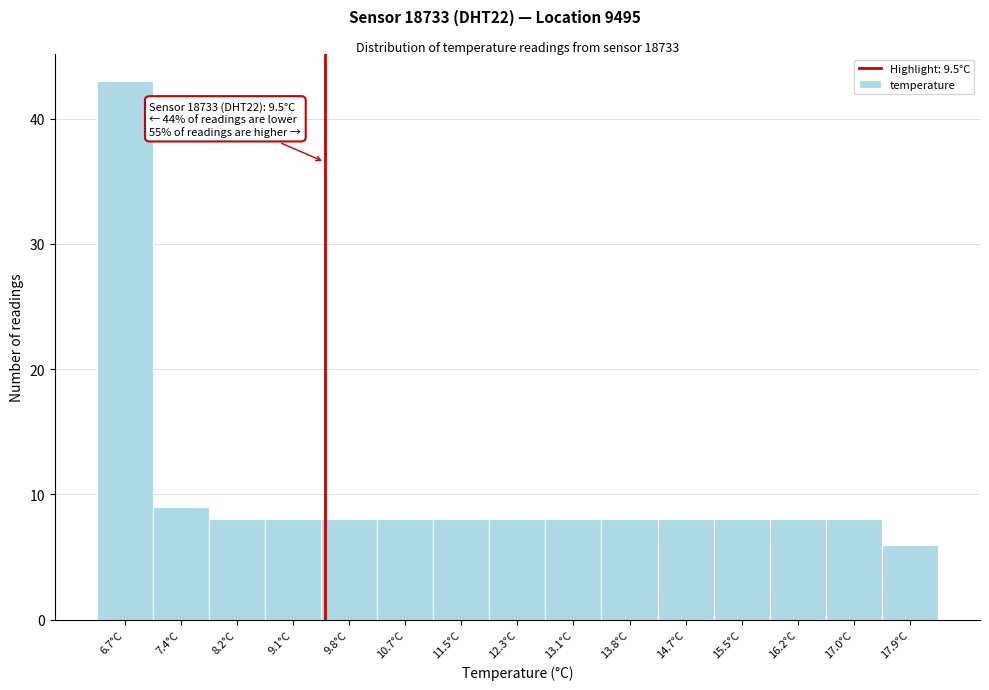

Over which range of the x-axis is the bar tallest?

6.25 to 7.05